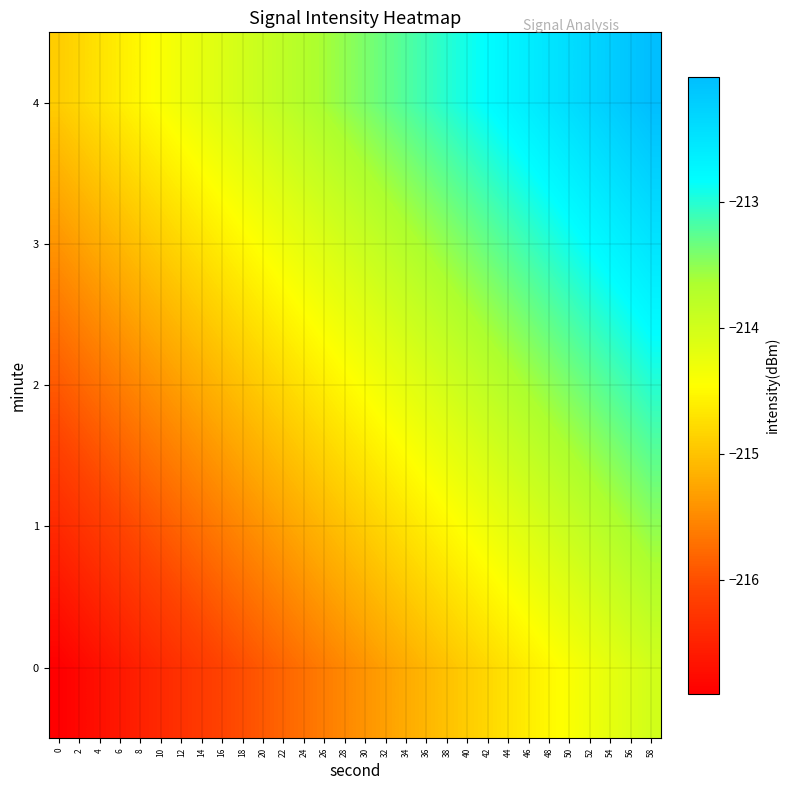

What is the difference between the highest and lowest values at 40?

2.0